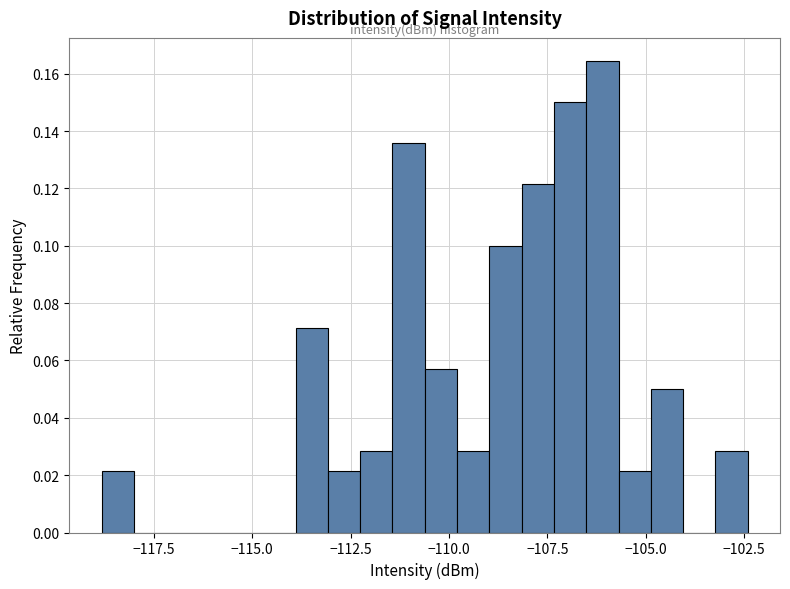

Read against the x-axis, roughly where is the centre of the tallest bar?

-106.0